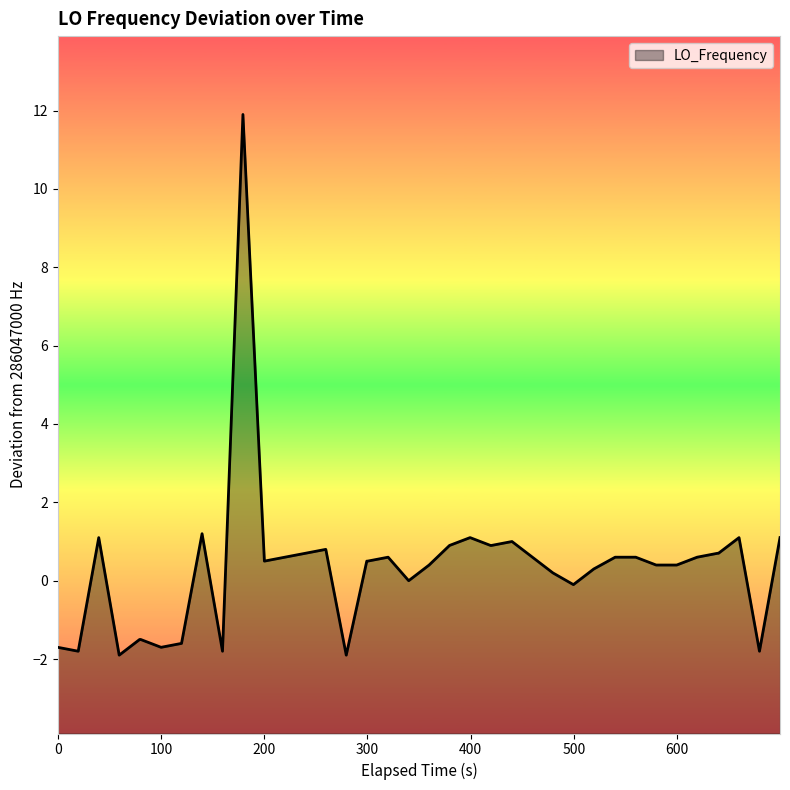

What is the greatest value displayed?

11.9